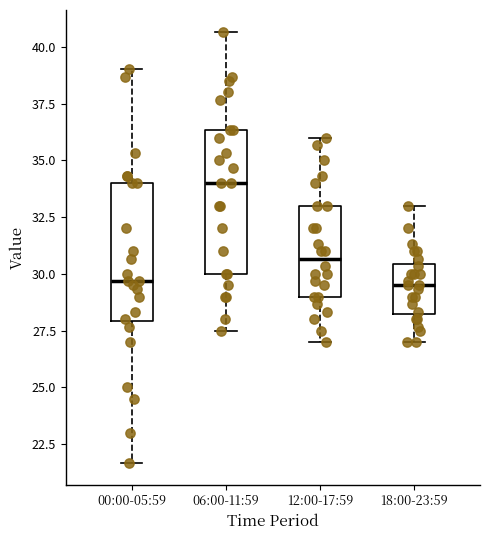

Reading left to right, read every box against the y-axis: the position of its median line, the range the box covers, and the ends of its whiskers. The values are not printed on the chart, so give them approximately, as read against the axis.

00:00-05:59: median 29.5, box 28.0 to 34.0, whiskers 21.5 to 39.0
06:00-11:59: median 34.0, box 30.0 to 36.5, whiskers 27.5 to 40.5
12:00-17:59: median 30.5, box 29.0 to 33.0, whiskers 27.0 to 36.0
18:00-23:59: median 29.5, box 28.0 to 30.5, whiskers 27.0 to 33.0